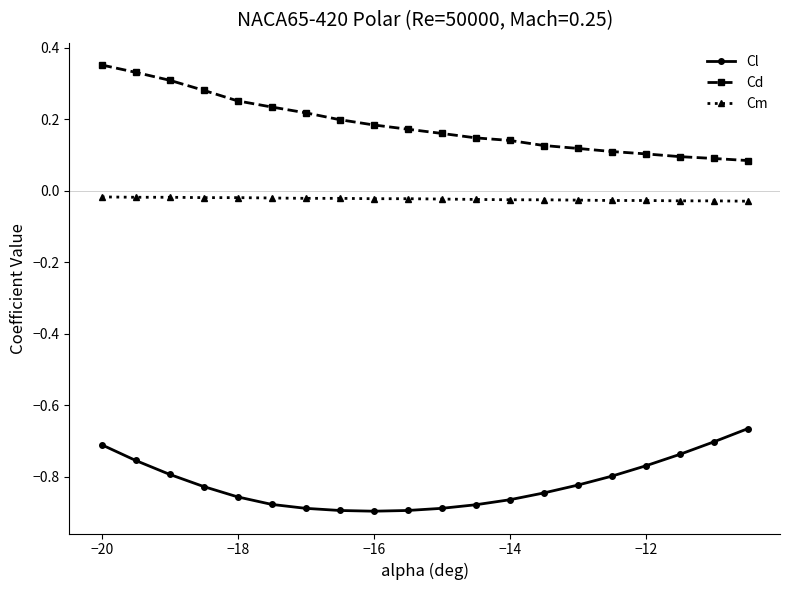

True or false: Cm and Cl intersect in this chart.

False